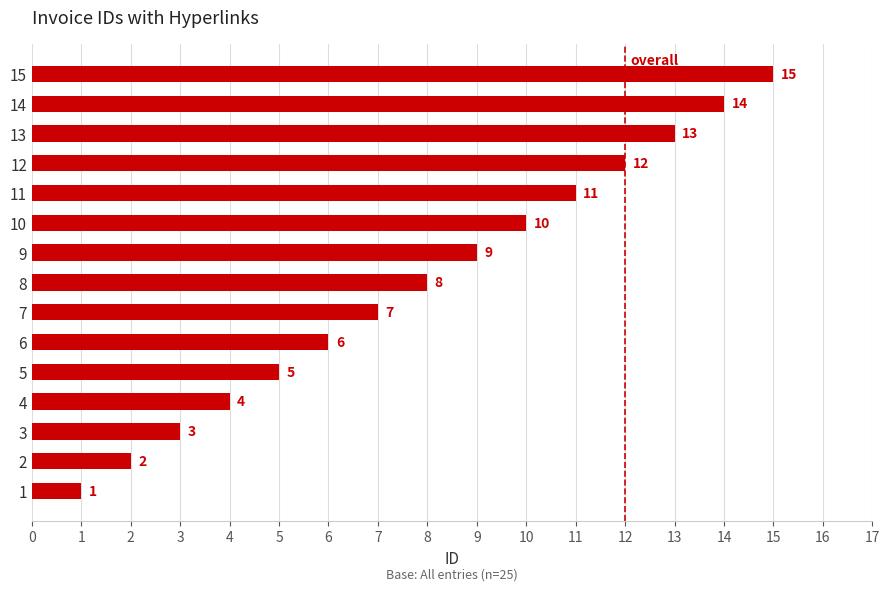

True or false: the data shows 4 at 4.

True